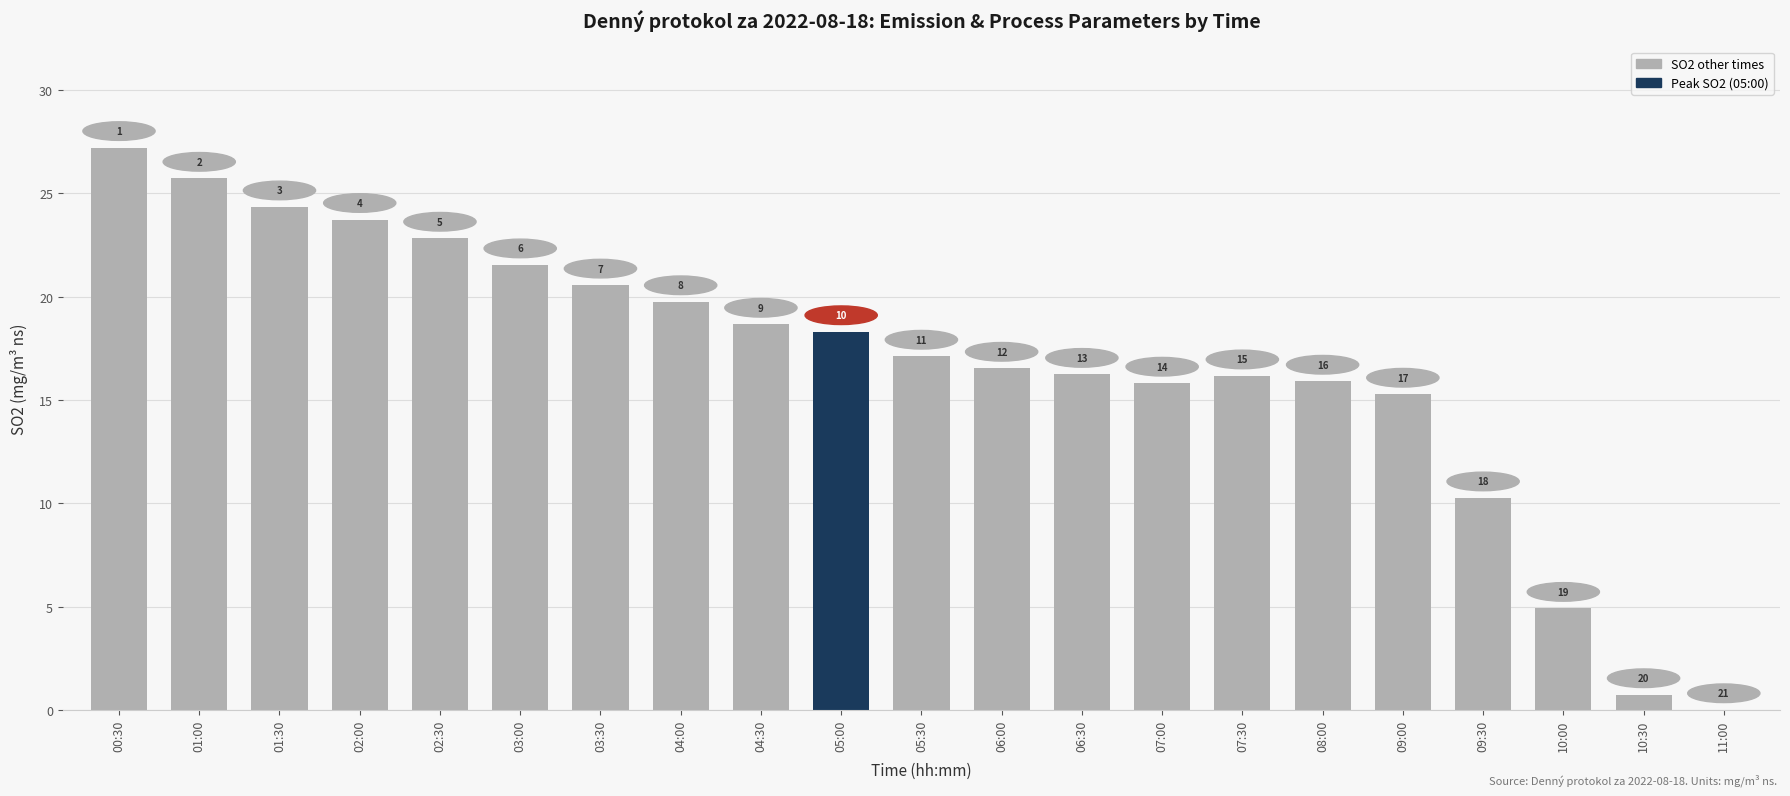

Are the bars horizontal?

No